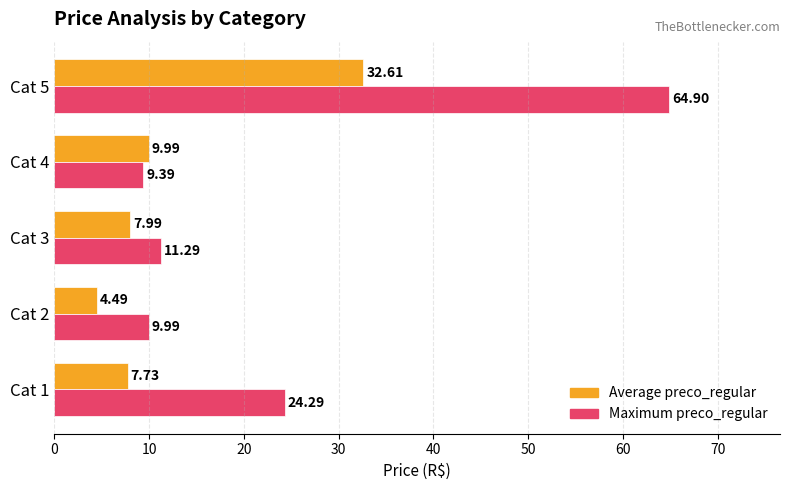

What is the difference between the second highest and minimum values in the Maximum preco_regular series?

14.9